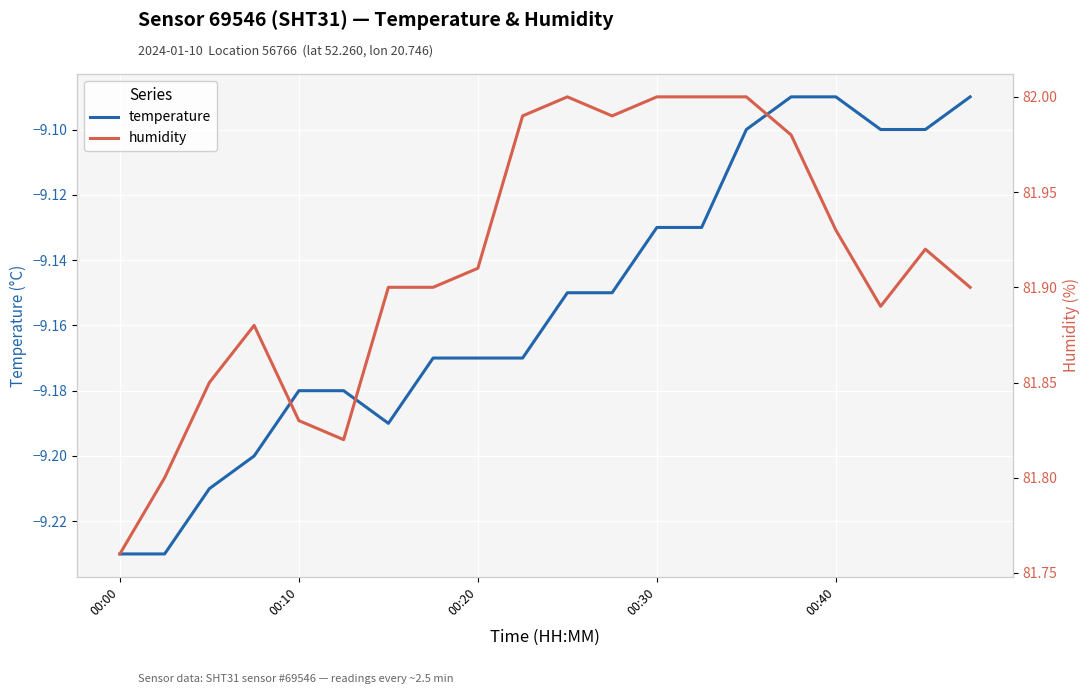

Which series has the widest spread of values?

humidity